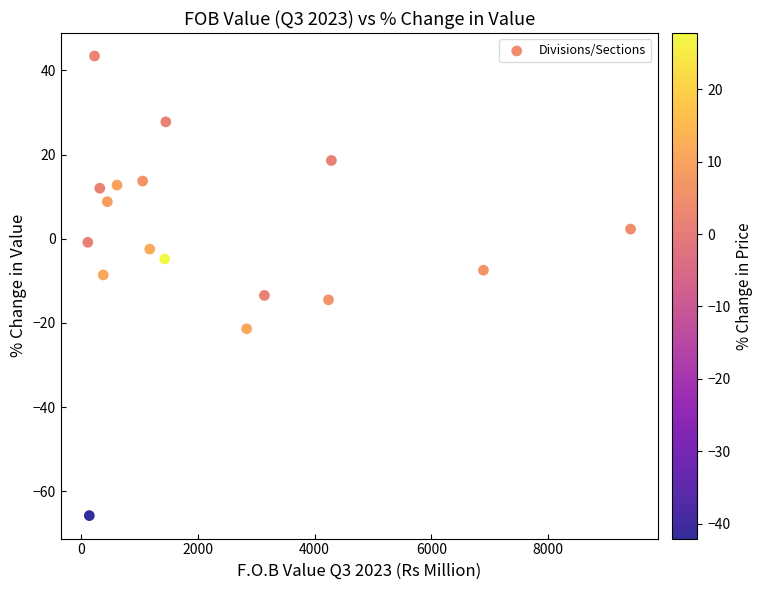

What is the range of Y values (max minus min)?

109.2